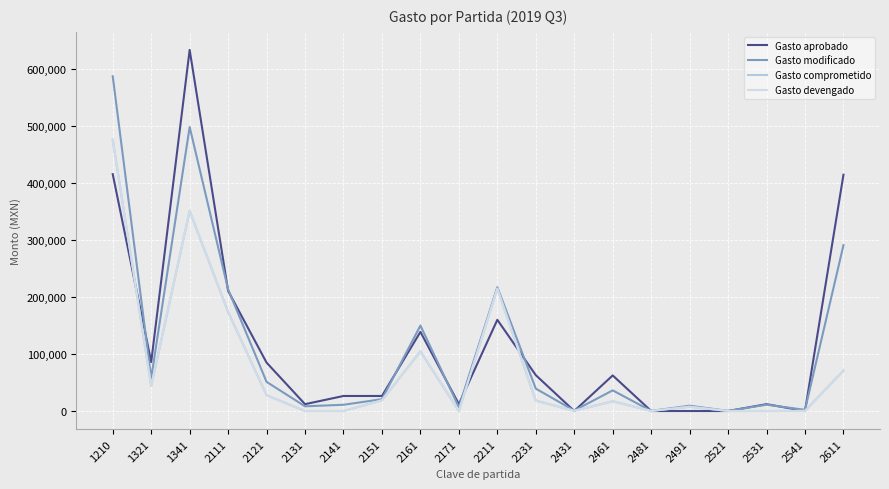

Is this an area chart (filled region under the line)?

No